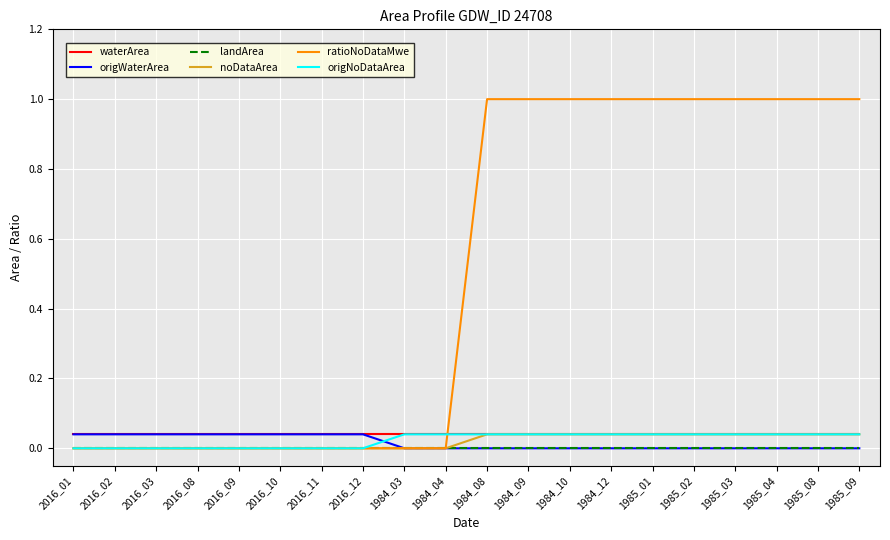

What position from the right is 1984_04?

11